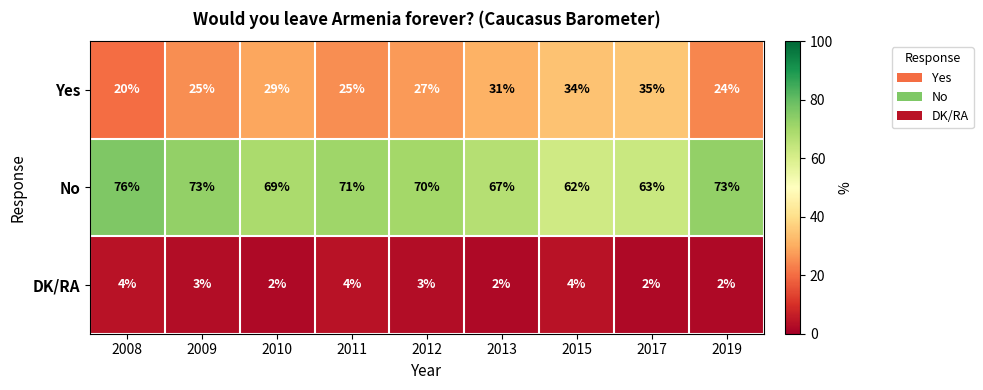

The DK/RA series shows 4 at 2011. True or false?

True